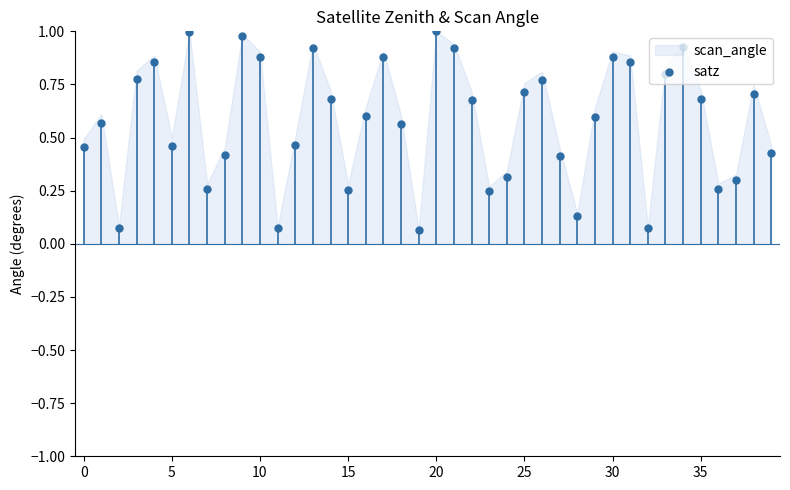

What is the change in value from 21 to 33?

-0.1